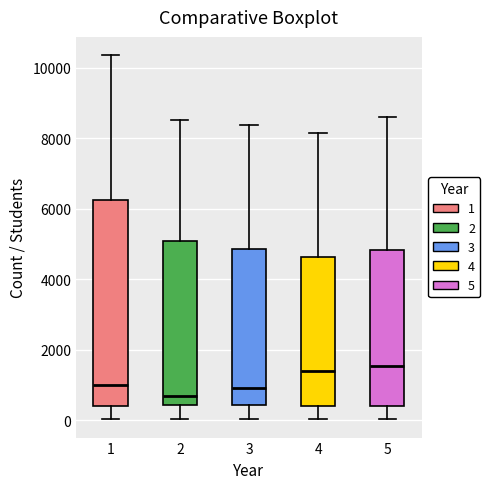

Which box's median line is the lowest?

2